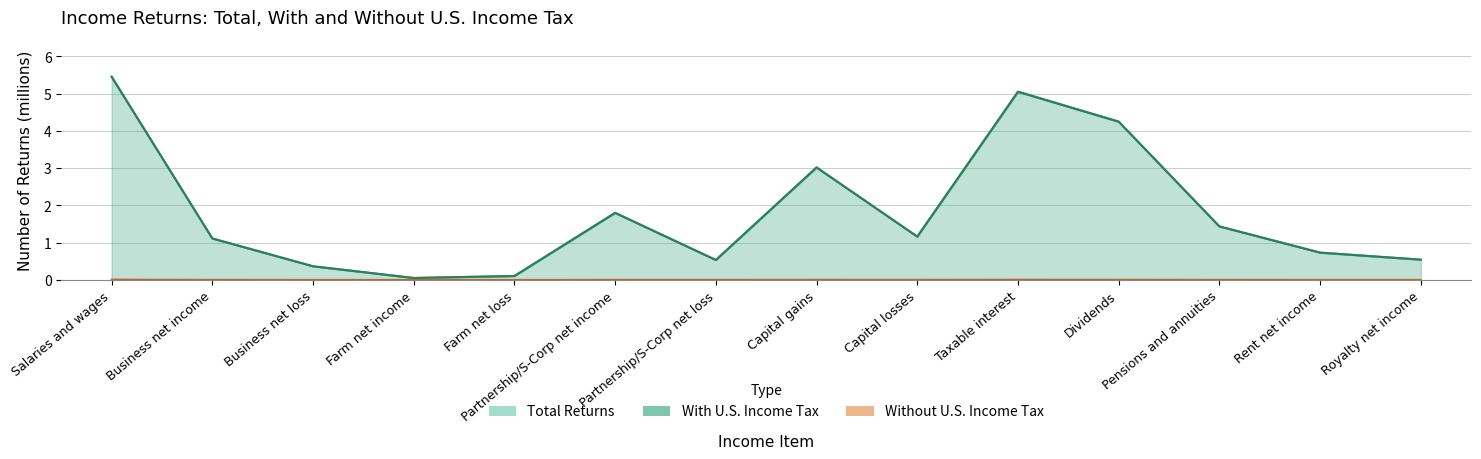

Between Dividends and Salaries and wages, which is larger?

Salaries and wages